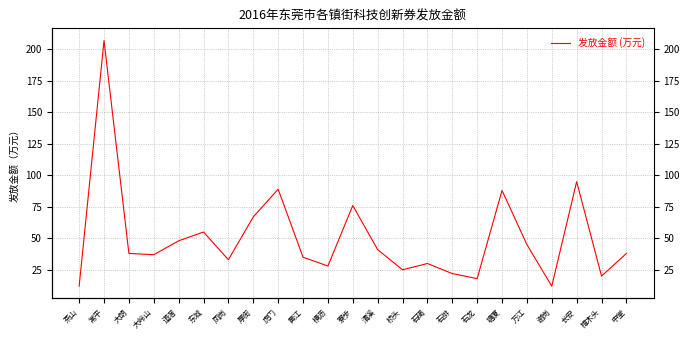

The chart shows a value of 95 at 长安. True or false?

True